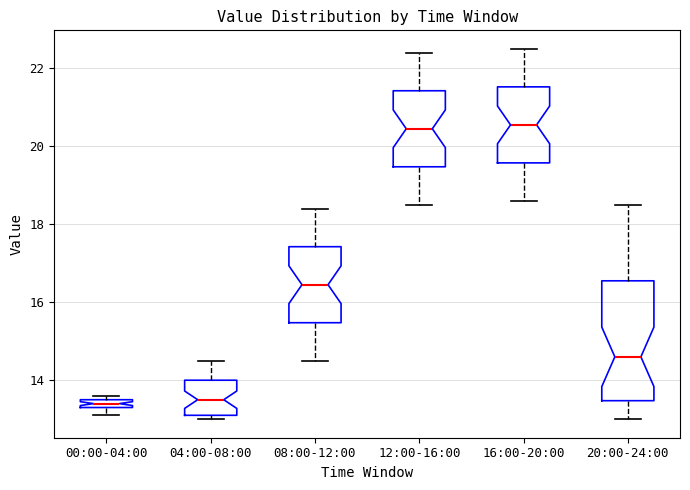

Which box is the tallest, from its lower edge to its upper edge?

20:00-24:00